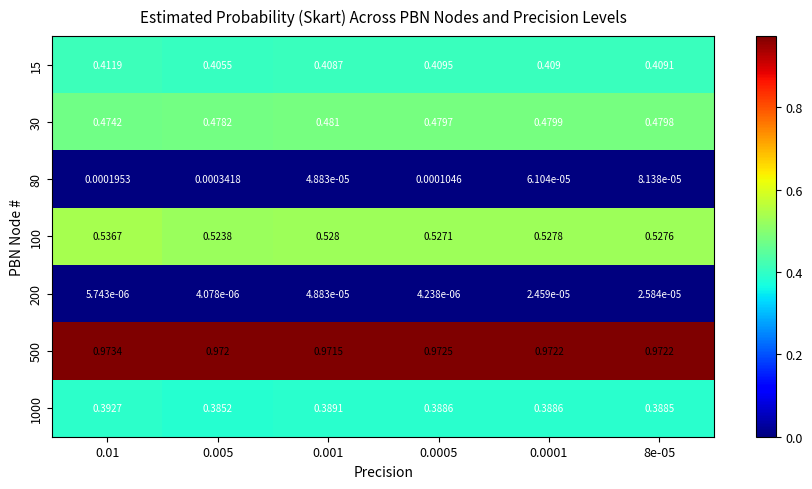

Reading left to right, what are all the values shown in this chart?

15: 0.01=0.4	0.005=0.4	0.001=0.4	0.0005=0.4	0.0001=0.4	8e-05=0.4
30: 0.01=0.5	0.005=0.5	0.001=0.5	0.0005=0.5	0.0001=0.5	8e-05=0.5
80: 0.01=0.0	0.005=0.0	0.001=0.0	0.0005=0.0	0.0001=0.0	8e-05=0.0
100: 0.01=0.5	0.005=0.5	0.001=0.5	0.0005=0.5	0.0001=0.5	8e-05=0.5
200: 0.01=0.0	0.005=0.0	0.001=0.0	0.0005=0.0	0.0001=0.0	8e-05=0.0
500: 0.01=1.0	0.005=1.0	0.001=1.0	0.0005=1.0	0.0001=1.0	8e-05=1.0
1000: 0.01=0.4	0.005=0.4	0.001=0.4	0.0005=0.4	0.0001=0.4	8e-05=0.4